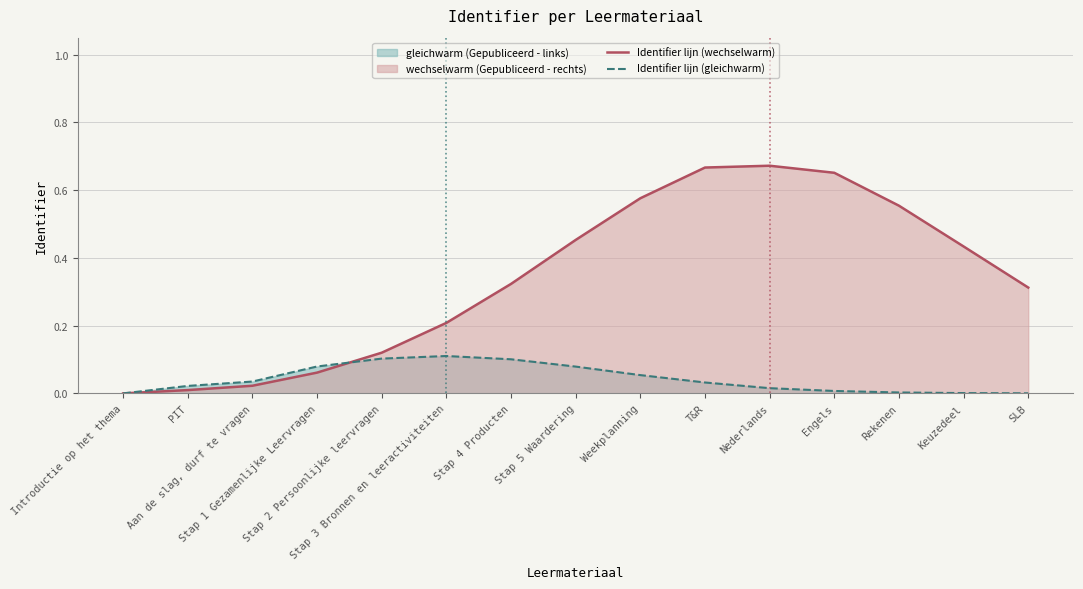

Which series has the largest total across all categories?

Identifier lijn (wechselwarm)